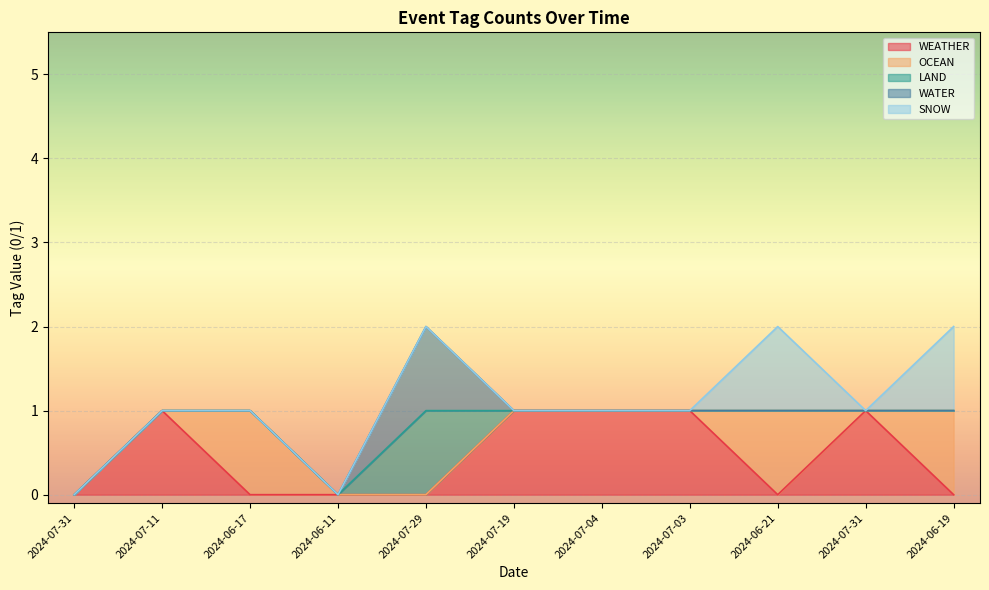

True or false: SNOW has more than 0 points higher than both neighbors.

True